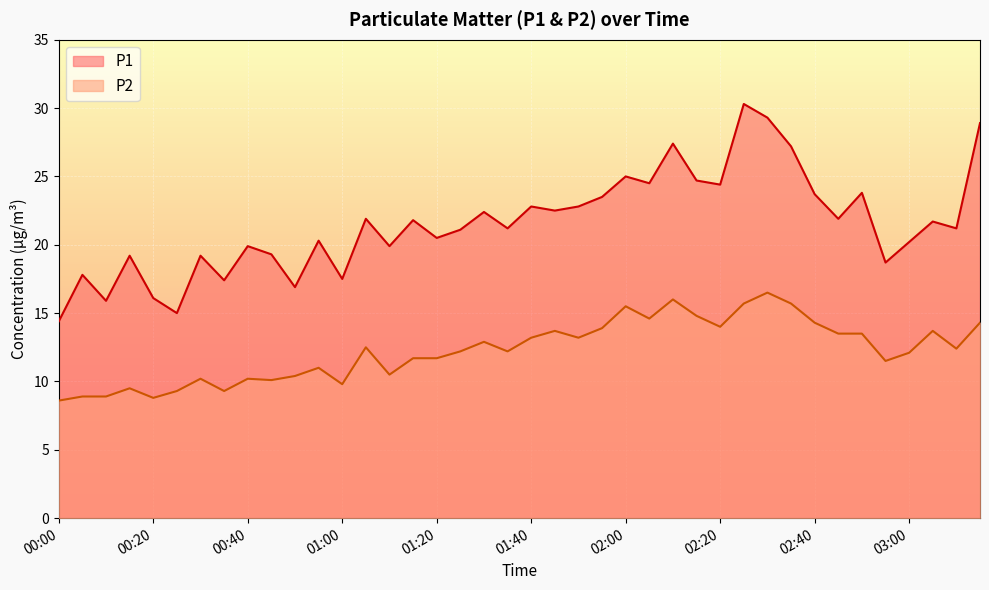

What is the smallest value displayed?

8.6